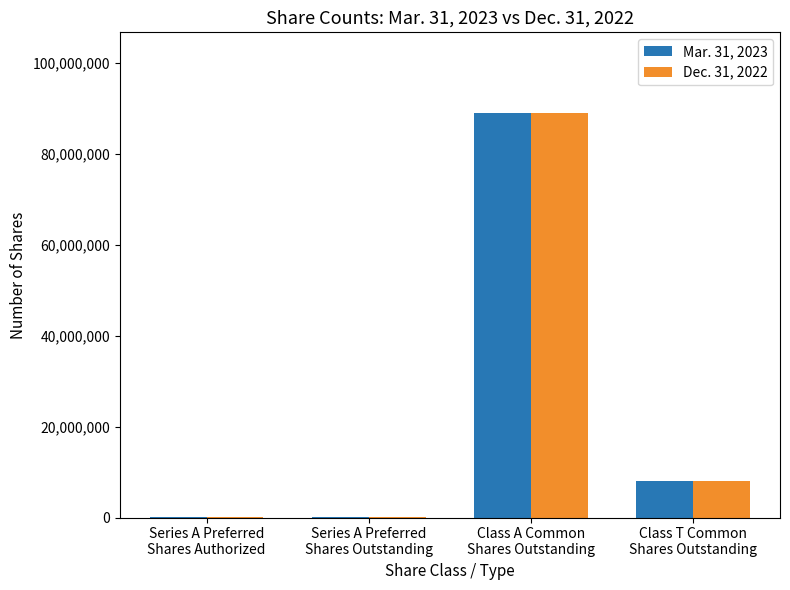

Reading left to right, transcribe all the data shown in this chart.

Mar. 31, 2023: 200000	200000	88882544	8085550
Dec. 31, 2022: 200000	200000	88853454	8085550